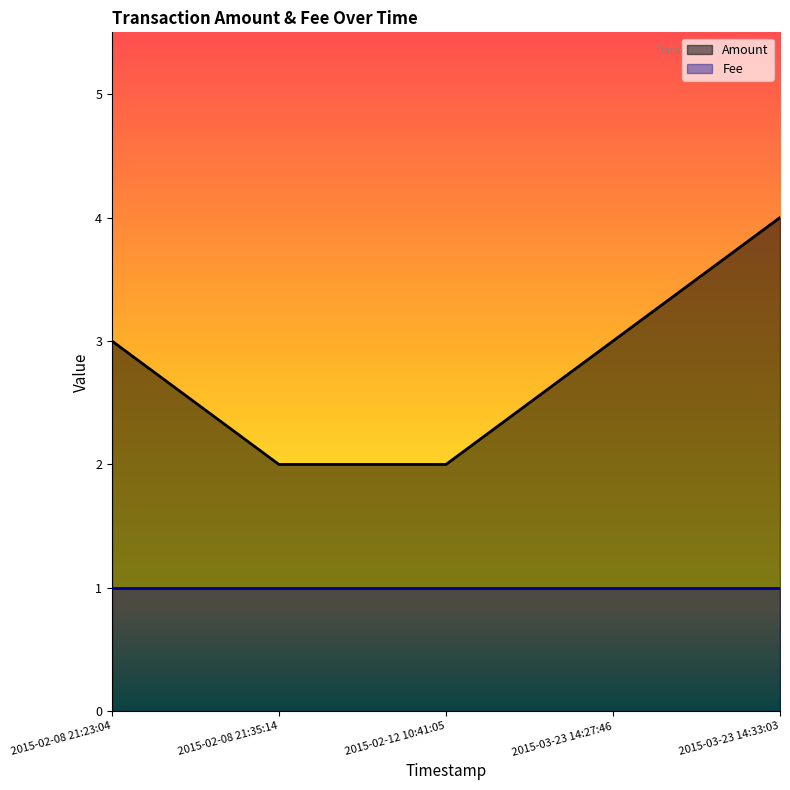

At which category is the sum across all series the highest?

2015-03-23 14:33:03